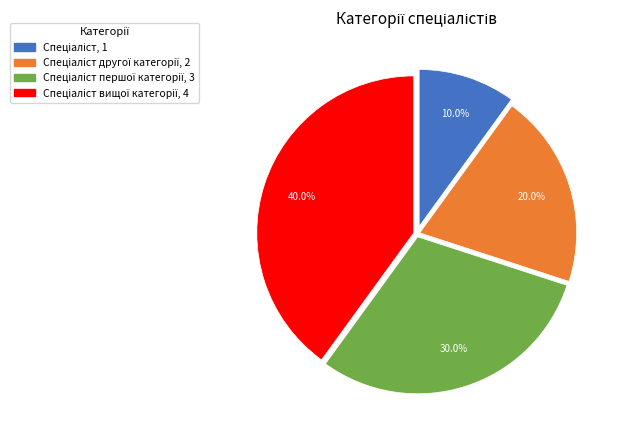

Does any single category account for the majority?

No